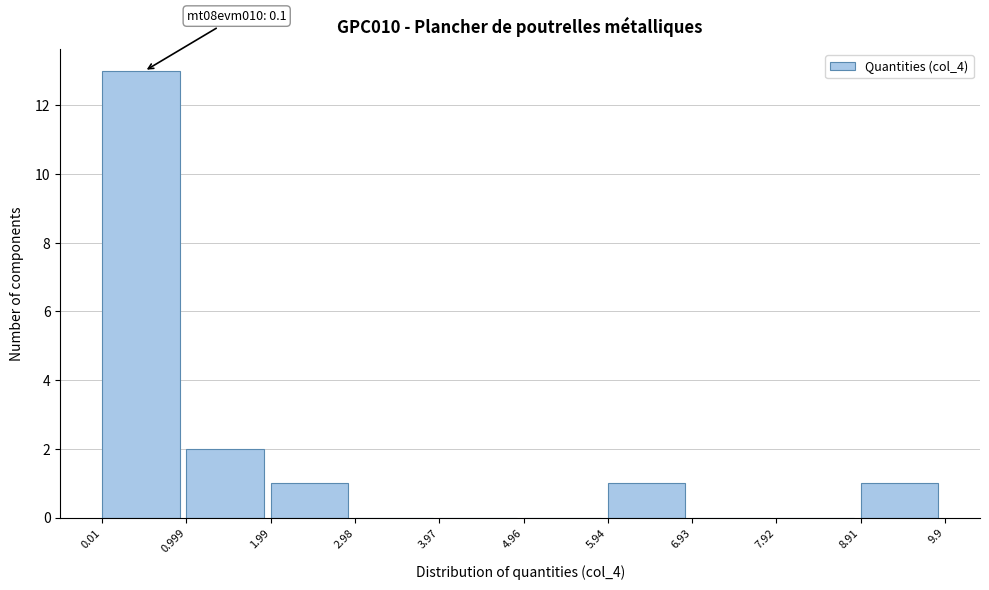

Which range on the x-axis has the tallest bar?

0.01 to 0.999